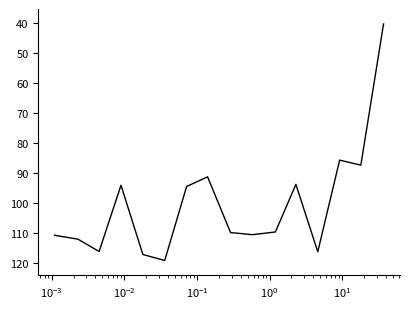

What is the maximum value shown in the chart?

119.0